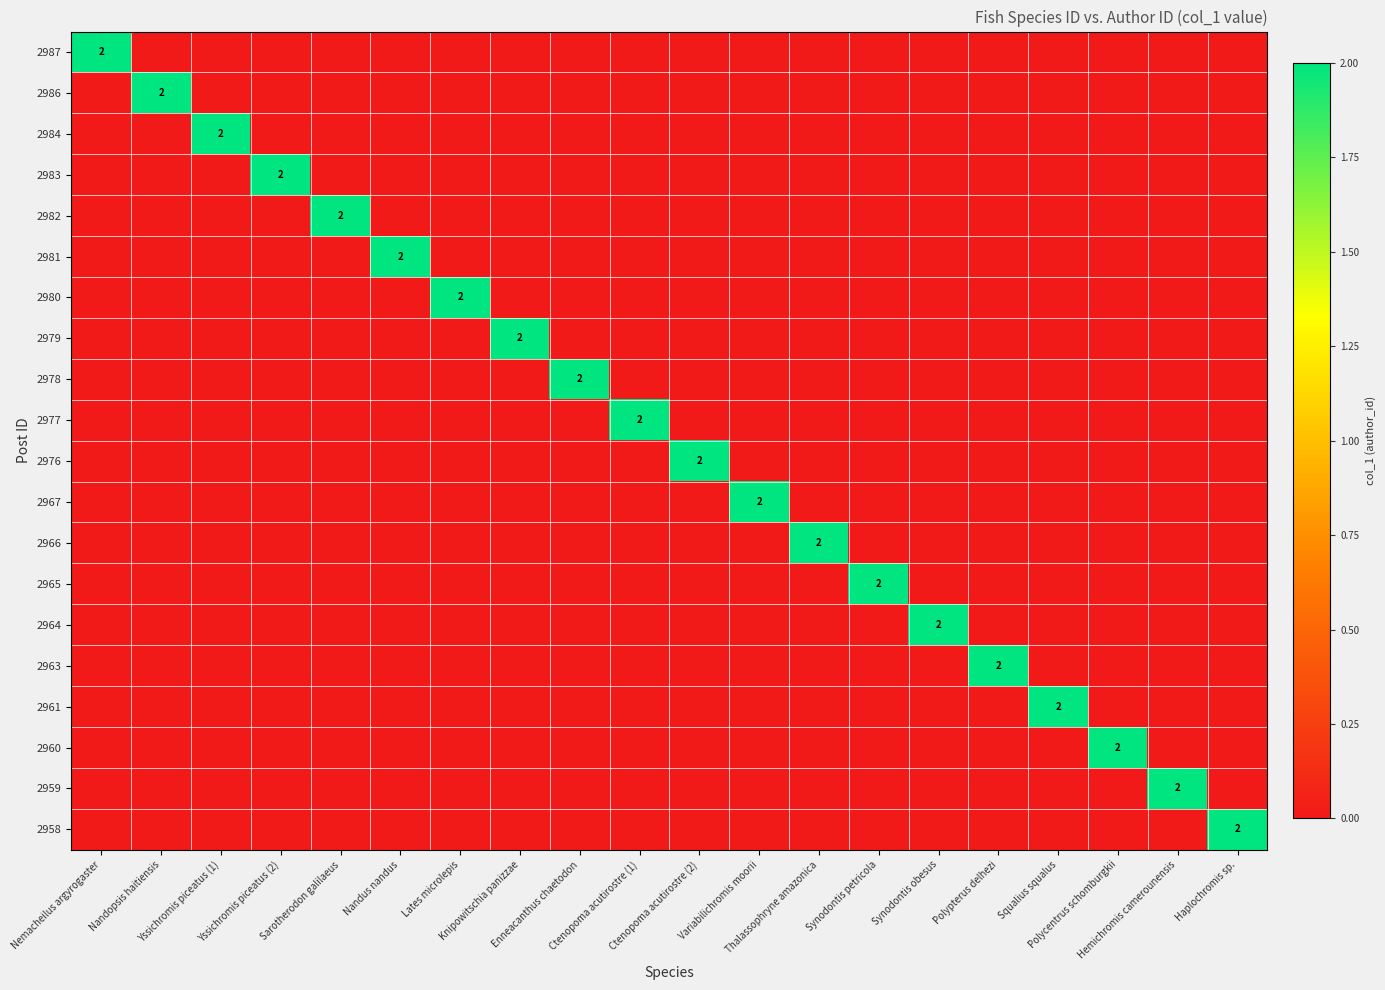

How many data points in 2987 are above 0?

1